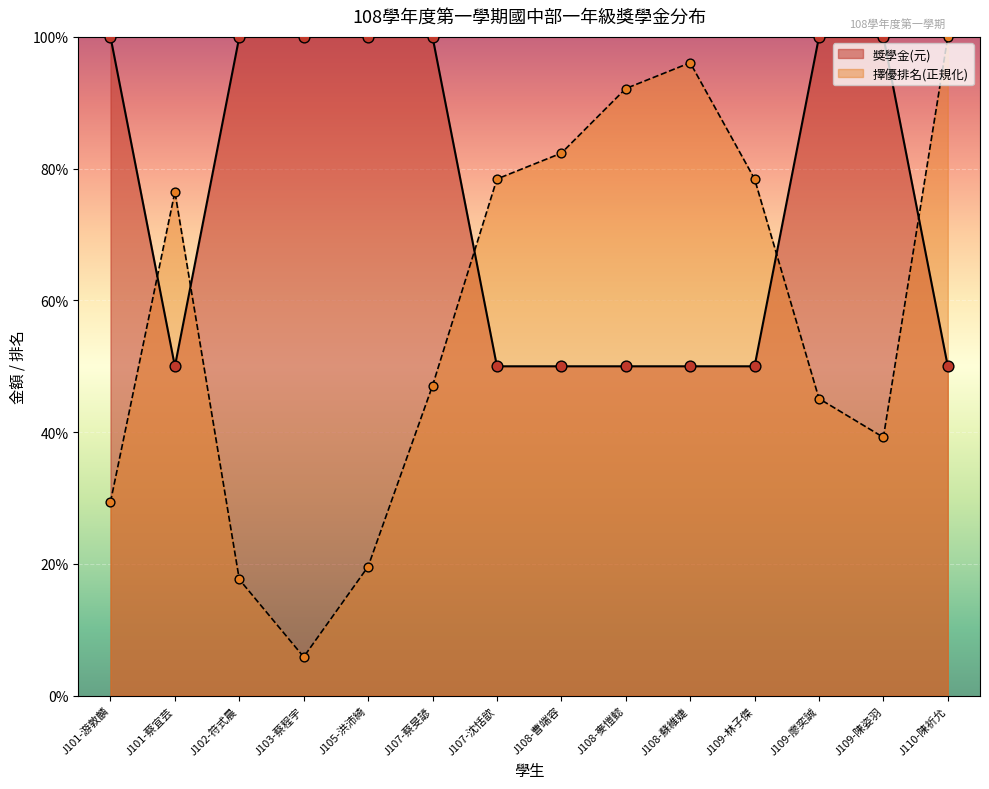

Which series contains the highest Y value?

獎學金(元)